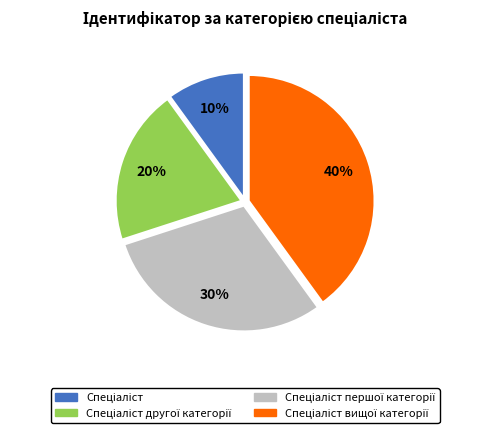

Is there a majority slice in this chart?

No